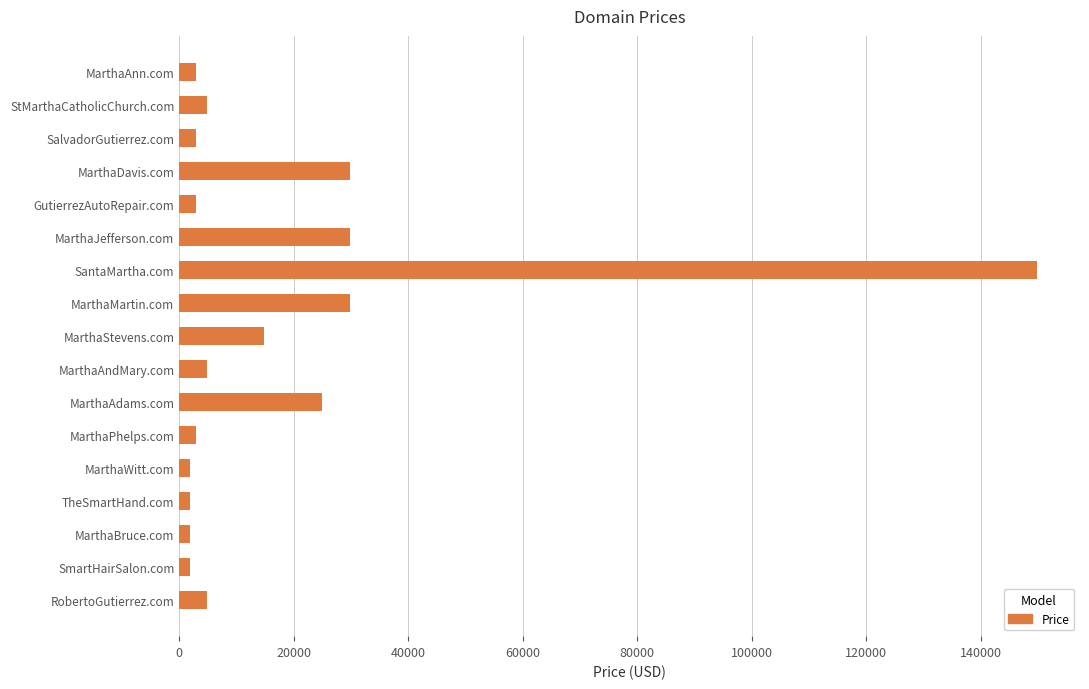

What is the value of the 4th bar from the top?

29888